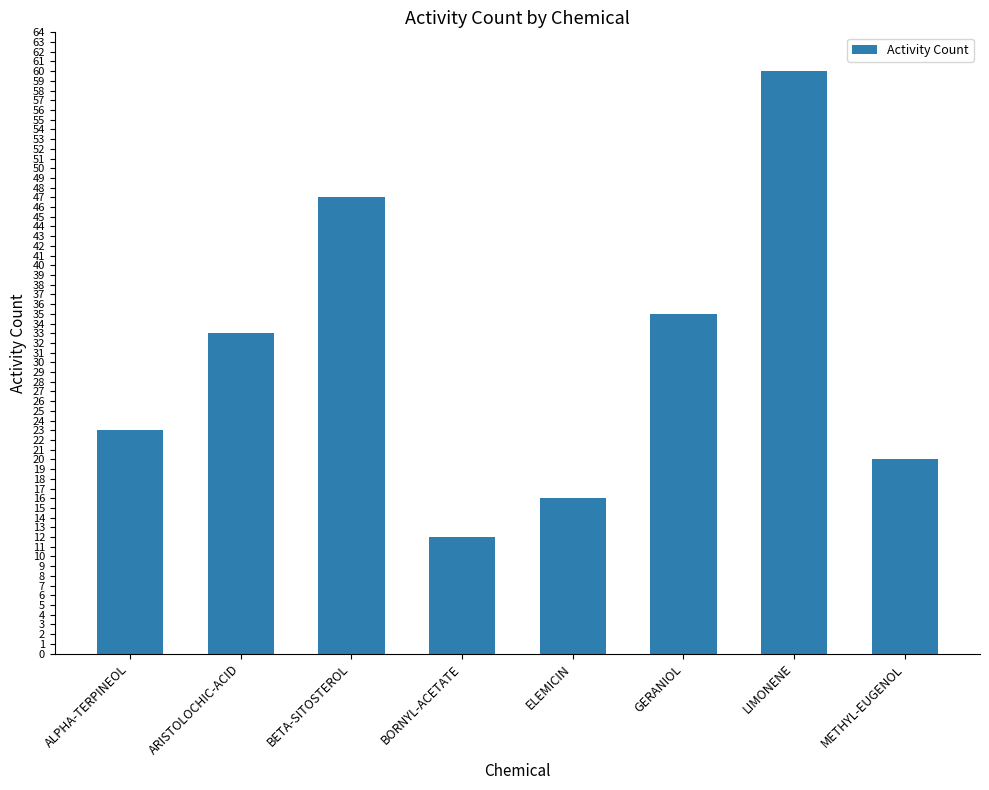

Reading left to right, transcribe all the data shown in this chart.

ALPHA-TERPINEOL=23	ARISTOLOCHIC-ACID=33	BETA-SITOSTEROL=47	BORNYL-ACETATE=12	ELEMICIN=16	GERANIOL=35	LIMONENE=60	METHYL-EUGENOL=20